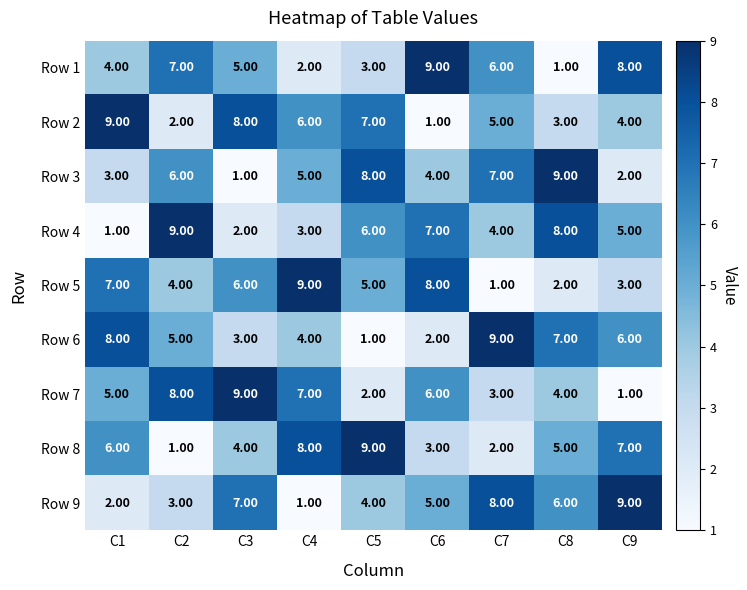

At C8, list the series in order from smallest to largest.

Row 1, Row 5, Row 2, Row 7, Row 8, Row 9, Row 6, Row 4, Row 3